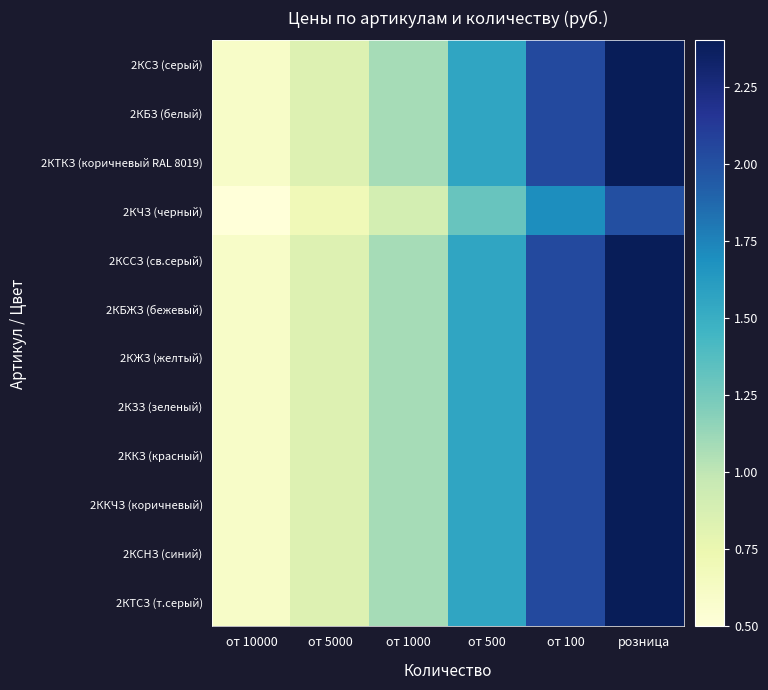

Which series has the largest range (max minus min)?

2КСЗ (серый)